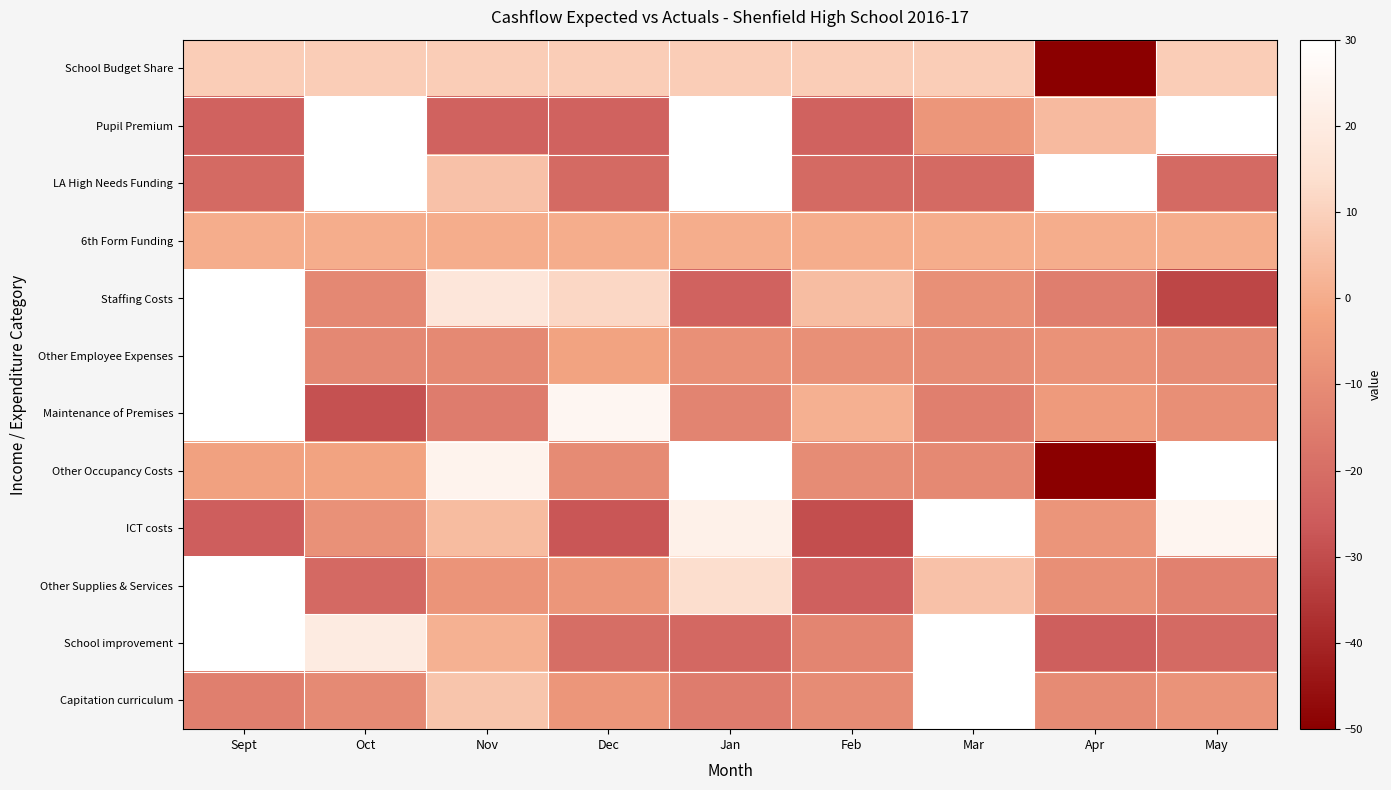

Reading right to left, what are all the values shown in this chart?

School Budget Share: May=8.8	Apr=-70.7	Mar=8.8	Feb=8.8	Jan=8.8	Dec=8.8	Nov=8.8	Oct=8.8	Sept=8.8
Pupil Premium: May=33.1	Apr=3.8	Mar=-6.6	Feb=-24.0	Jan=32.3	Dec=-24.0	Nov=-24.0	Oct=33.5	Sept=-24.0
LA High Needs Funding: May=-21.2	Apr=33.0	Mar=-21.2	Feb=-21.2	Jan=34.2	Dec=-21.2	Nov=5.9	Oct=33.0	Sept=-21.2
6th Form Funding: May=0.0	Apr=0.0	Mar=0.0	Feb=0.0	Jan=0.0	Dec=0.0	Nov=0.0	Oct=0.0	Sept=0.0
Staffing Costs: May=-31.5	Apr=-14.5	Mar=-8.8	Feb=4.5	Jan=-23.8	Dec=11.8	Nov=17.3	Oct=-11.6	Sept=56.5
Other Employee Expenses: May=-10.1	Apr=-7.9	Mar=-10.0	Feb=-8.8	Jan=-8.5	Dec=-2.6	Nov=-11.1	Oct=-11.4	Sept=70.4
Maintenance of Premises: May=-9.4	Apr=-5.4	Mar=-14.2	Feb=1.0	Jan=-12.7	Dec=25.5	Nov=-15.1	Oct=-28.5	Sept=58.8
Other Occupancy Costs: May=34.3	Apr=-51.0	Mar=-11.2	Feb=-10.1	Jan=30.5	Dec=-10.3	Nov=23.8	Oct=-2.6	Sept=-3.3
ICT costs: May=25.0	Apr=-7.0	Mar=45.7	Feb=-29.6	Jan=22.5	Dec=-27.4	Nov=4.3	Oct=-8.3	Sept=-25.3
Other Supplies & Services: May=-13.7	Apr=-9.2	Mar=5.9	Feb=-24.5	Jan=13.6	Dec=-6.7	Nov=-7.3	Oct=-21.3	Sept=63.1
School improvement: May=-21.0	Apr=-25.0	Mar=44.9	Feb=-12.5	Jan=-21.7	Dec=-19.7	Nov=1.5	Oct=19.8	Sept=33.7
Capitation curriculum: May=-7.7	Apr=-10.3	Mar=68.7	Feb=-10.3	Jan=-15.2	Dec=-6.9	Nov=6.6	Oct=-10.8	Sept=-14.2